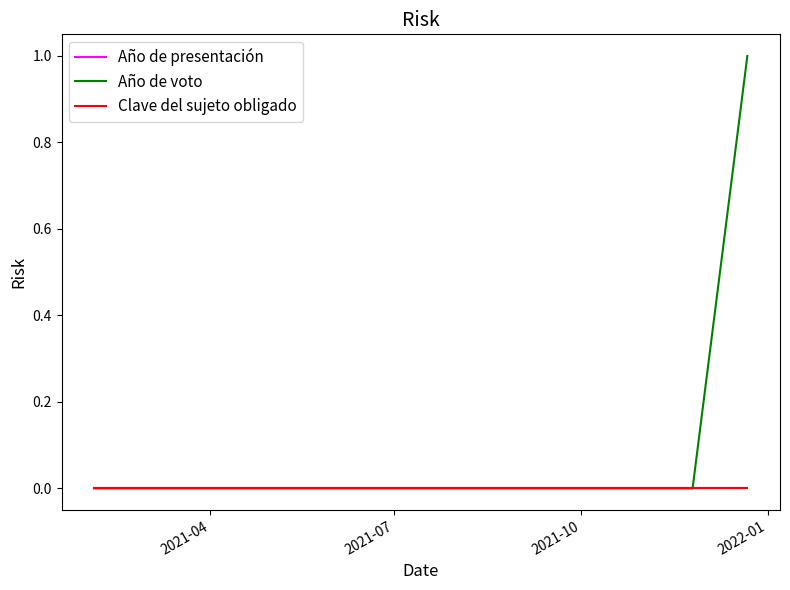

True or false: Año de voto and Clave del sujeto obligado cross at least once.

False